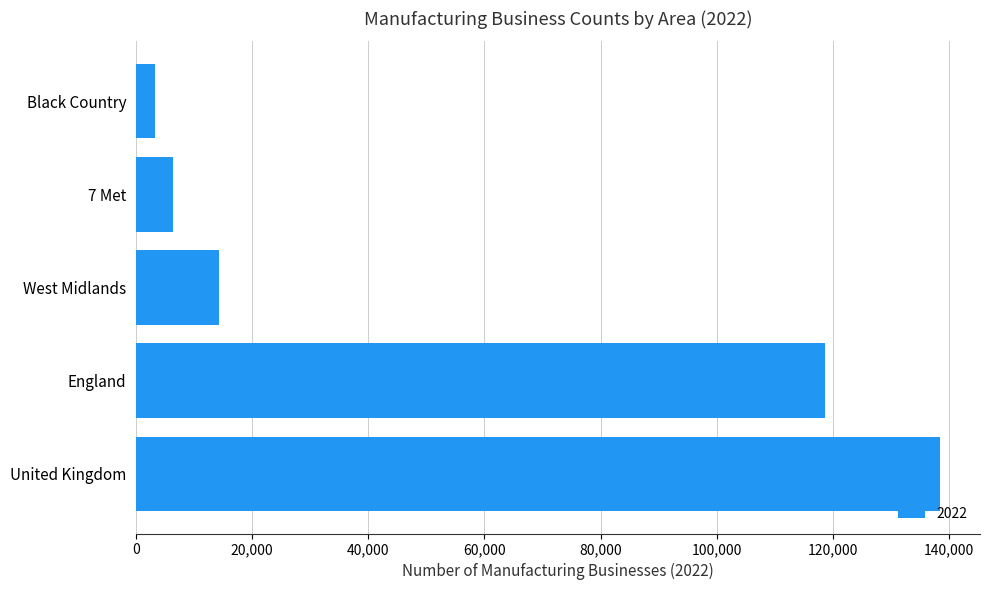

Where is the data nearest to the value 70882?

England